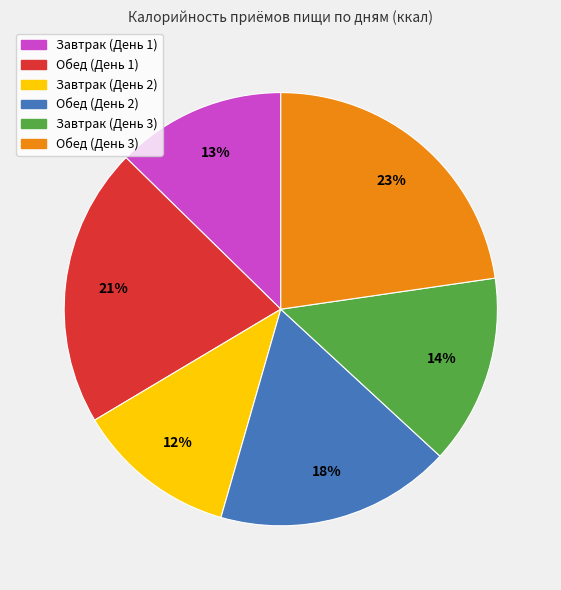

Combined, do Завтрак (День 1) and Обед (День 2) account for over 50%?

No